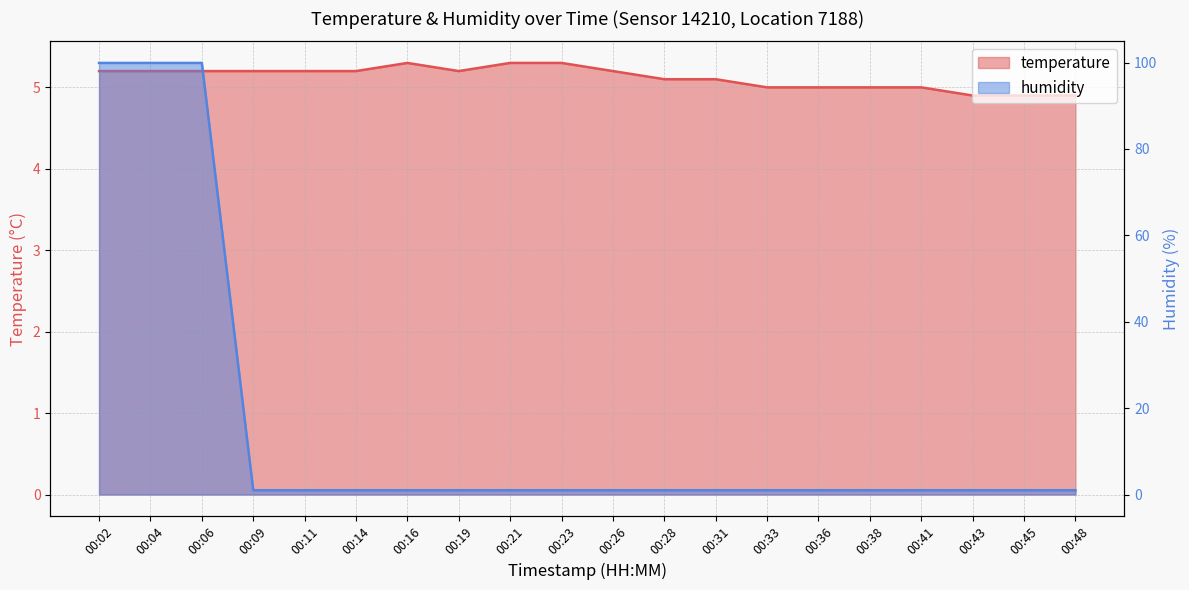

Between which two adjacent categories do temperature and humidity first intersect?

00:06 and 00:09